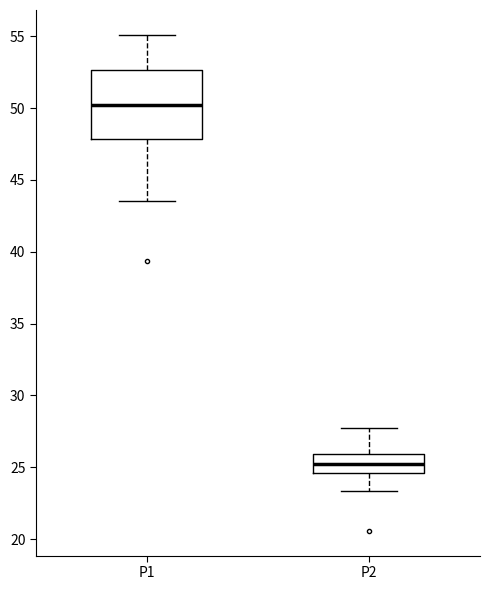

Reading left to right, read every box against the y-axis: the position of its median line, the range the box covers, and the ends of its whiskers. The values are not printed on the chart, so give them approximately, as read against the axis.

P1: median 50.0, box 48.0 to 52.5, whiskers 43.5 to 55.0
P2: median 25.0, box 24.5 to 26.0, whiskers 23.5 to 28.0